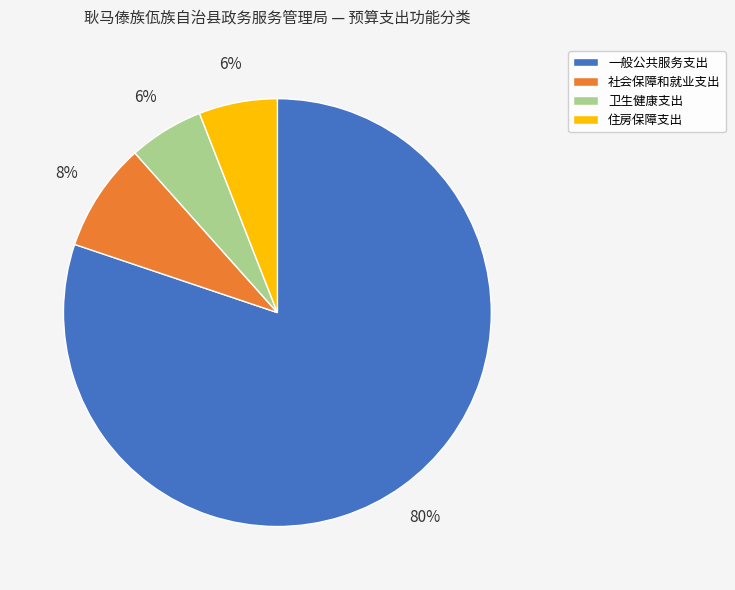

To the nearest percent, what is the average slice percentage?

25%